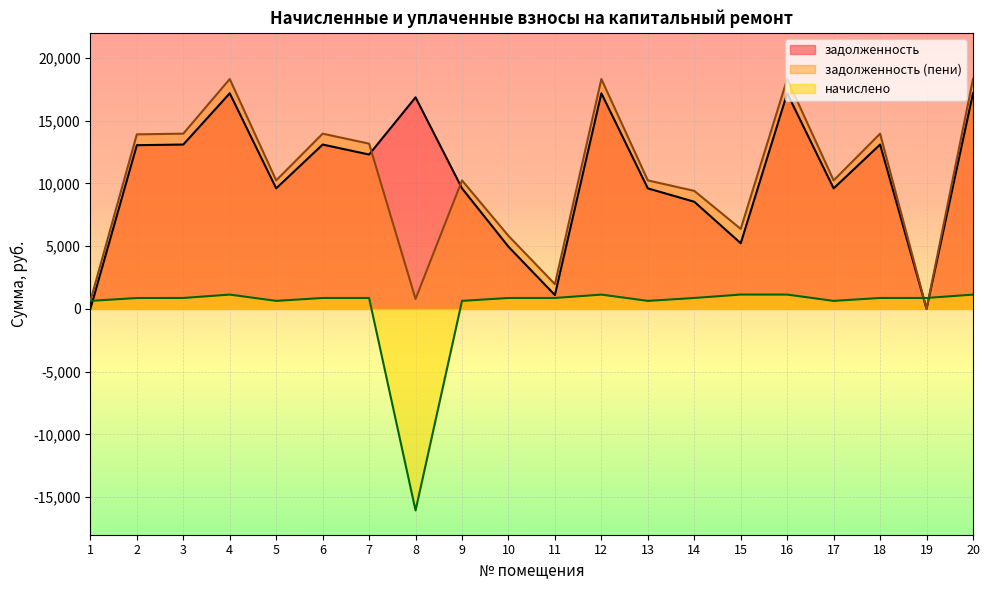

How many interior local valleys does the задолженность (пени) series have?

6